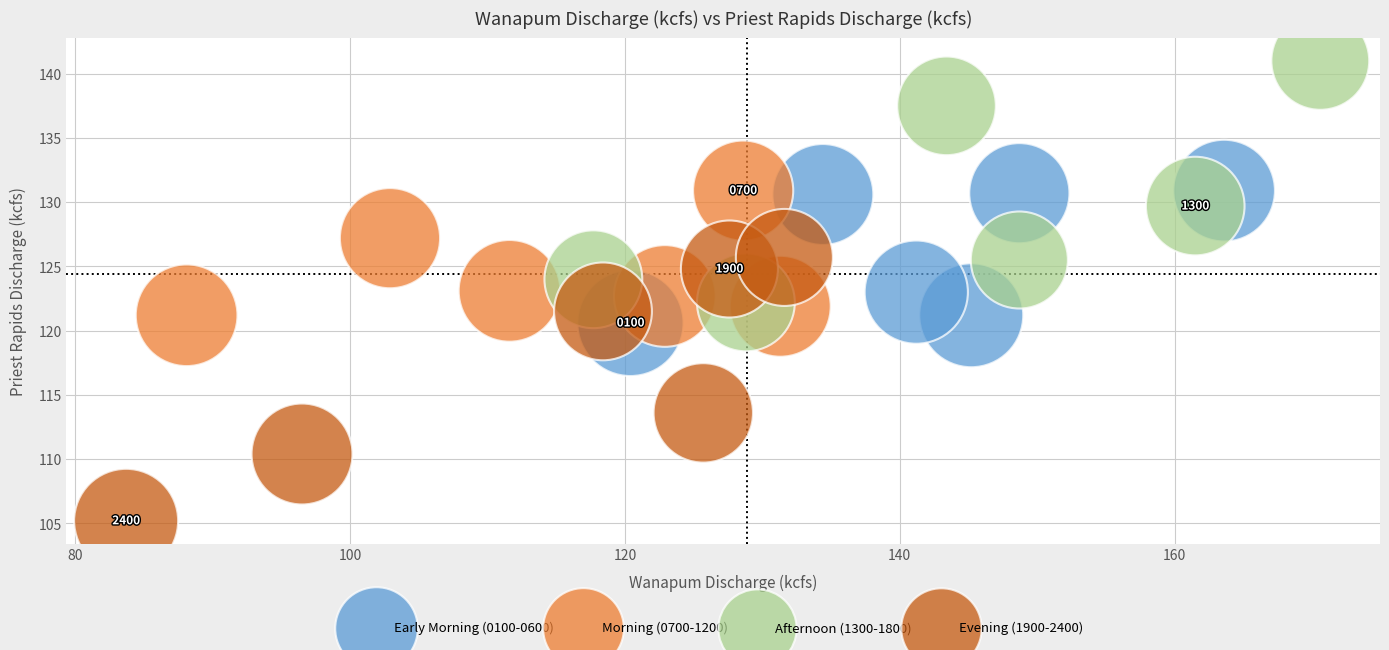

Which series reaches the maximum Y coordinate?

Afternoon (1300-1800)